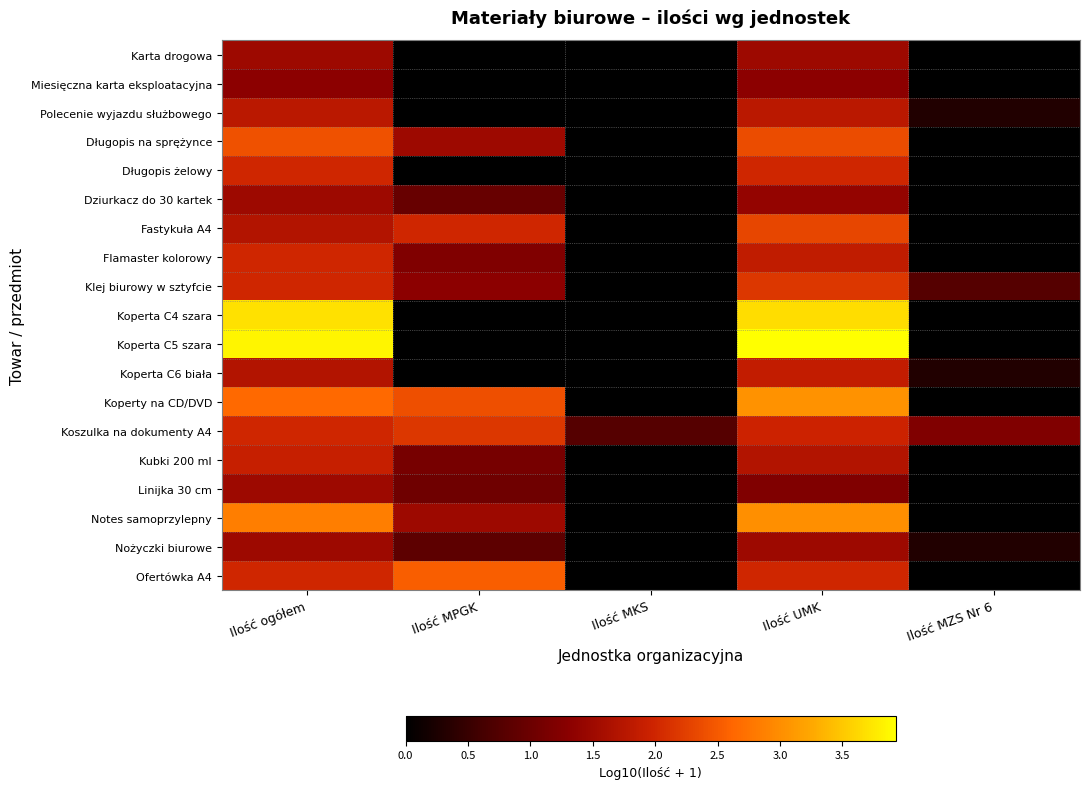

At Ilość MKS, list the series in order from largest to smallest.

Koszulka na dokumenty A4, Karta drogowa, Miesięczna karta eksploatacyjna, Polecenie wyjazdu służbowego, Długopis na sprężynce, Długopis żelowy, Dziurkacz do 30 kartek, Fastykuła A4, Flamaster kolorowy, Klej biurowy w sztyfcie, Koperta C4 szara, Koperta C5 szara, Koperta C6 biała, Koperty na CD/DVD, Kubki 200 ml, Linijka 30 cm, Notes samoprzylepny, Nożyczki biurowe, Ofertówka A4